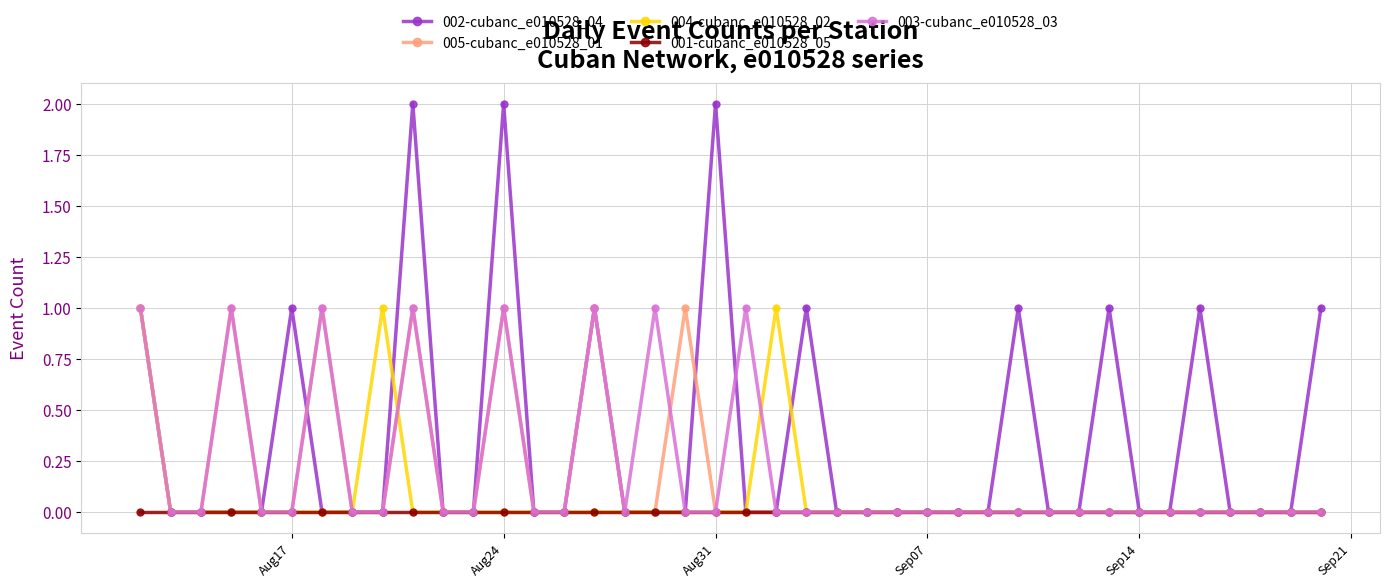

Which series has the largest total across all categories?

002-cubanc_e010528_04